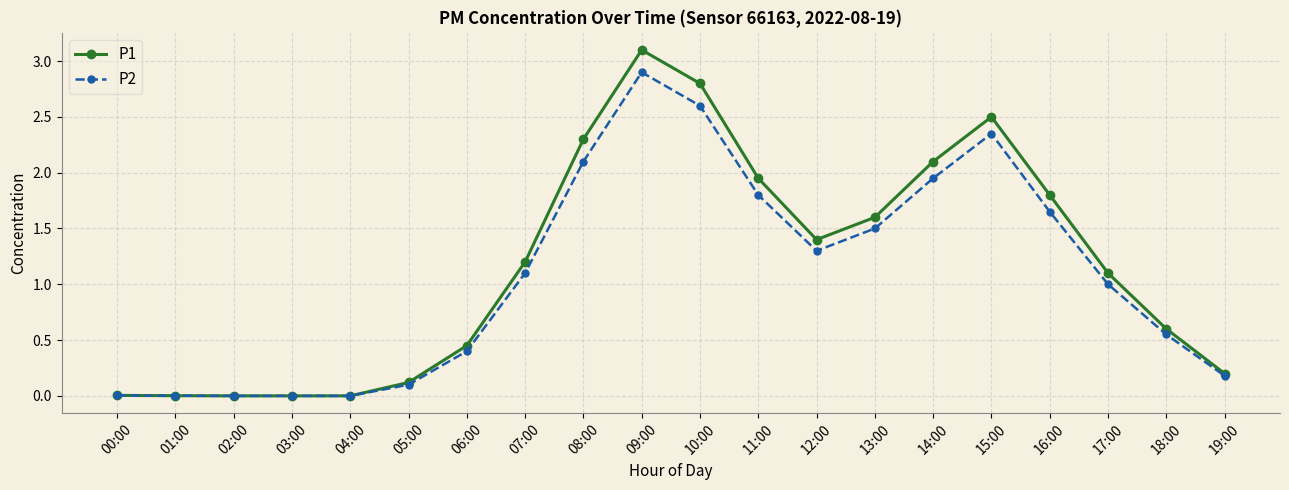

List the series in order of their peak value, lowest first.

P2, P1